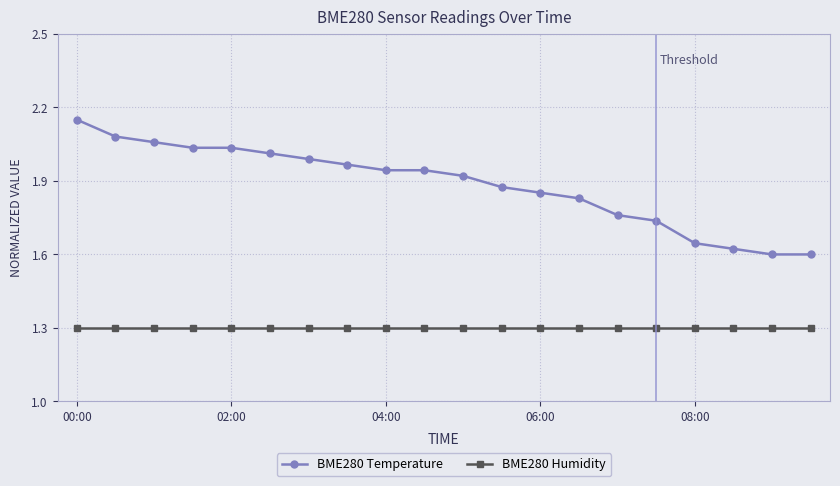

List the series in order of their overall mean, lowest first.

BME280 Humidity, BME280 Temperature